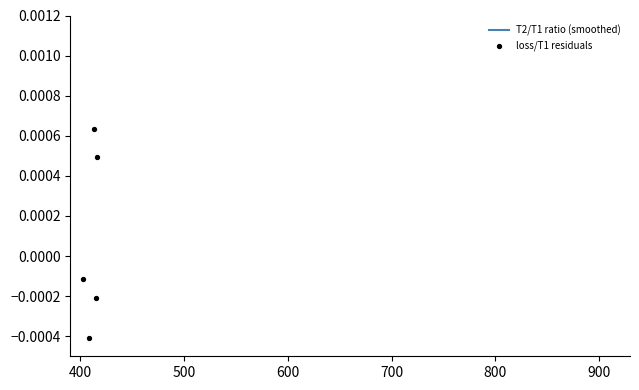

Which series reaches the minimum Y coordinate?

loss/T1 residuals